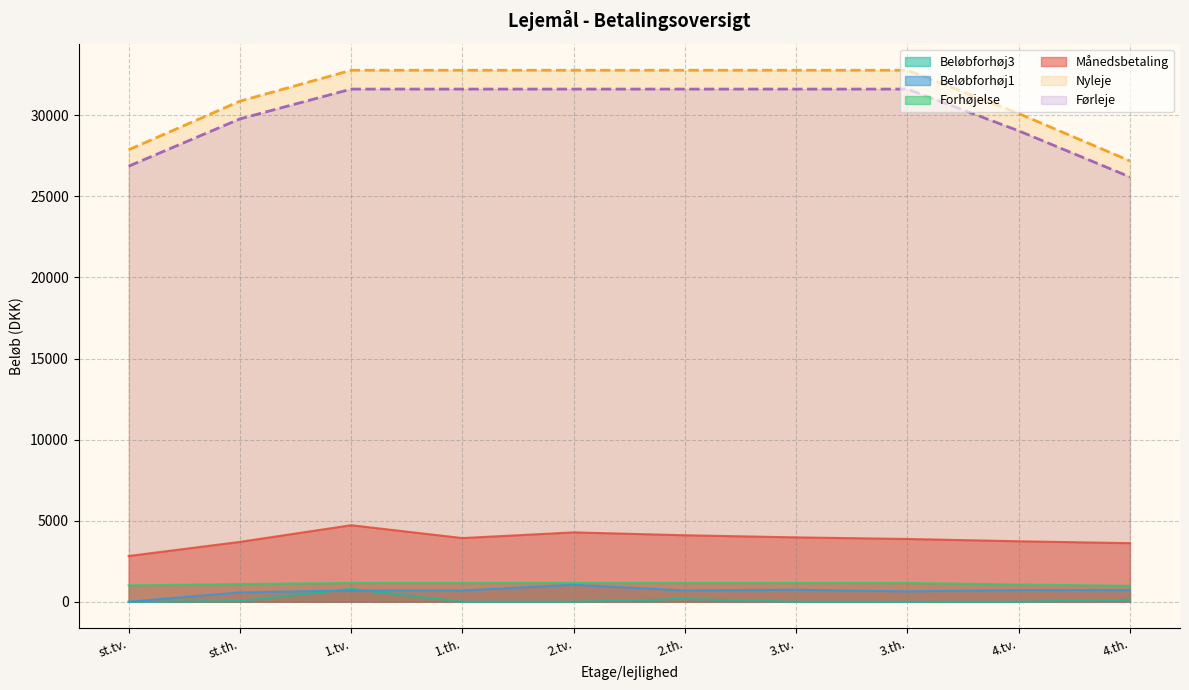

What is the average value of the Førleje series?

30154